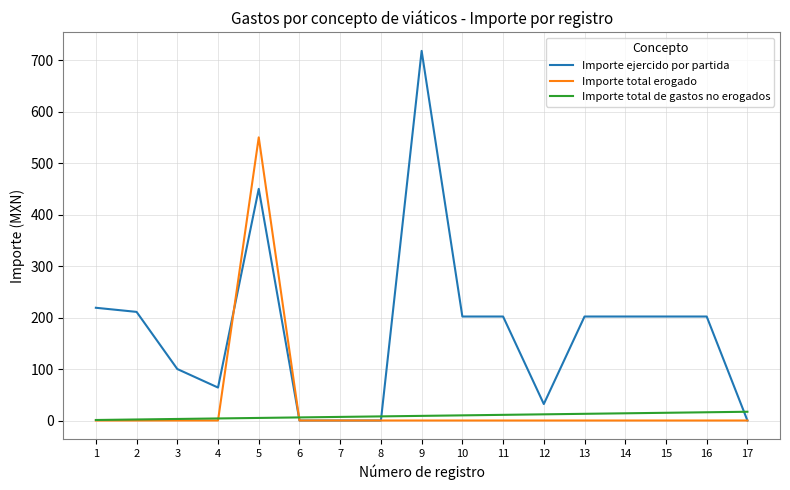

List the series in order of their peak value, highest first.

Importe ejercido por partida, Importe total erogado, Importe total de gastos no erogados